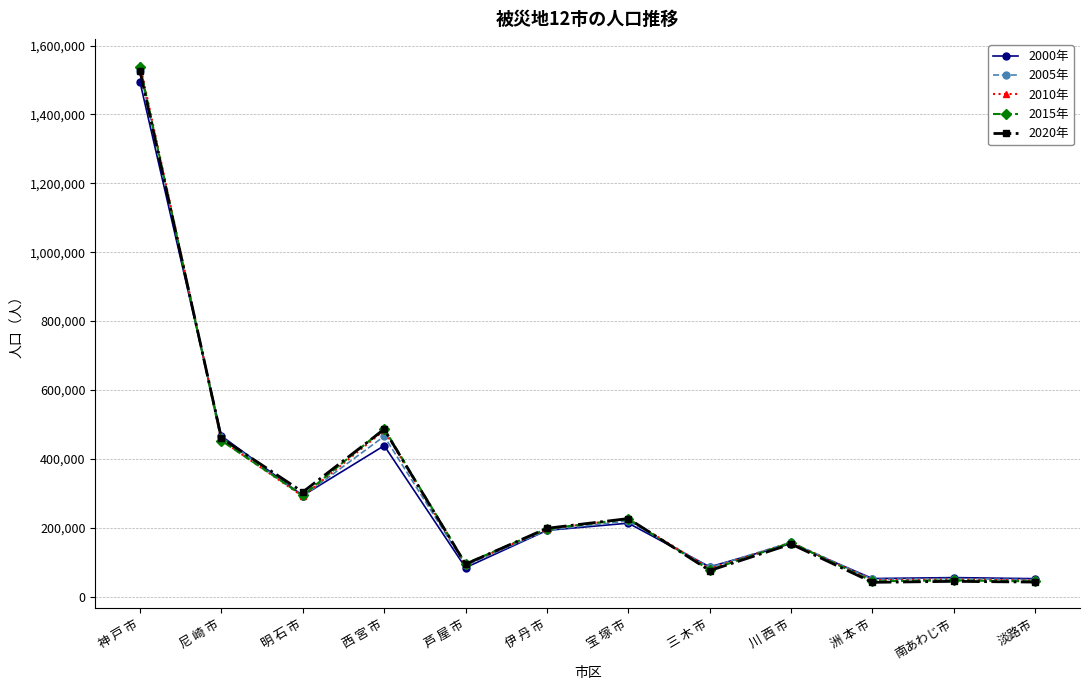

What is the spread (max minus min) of values at 尼 崎 市?

13624